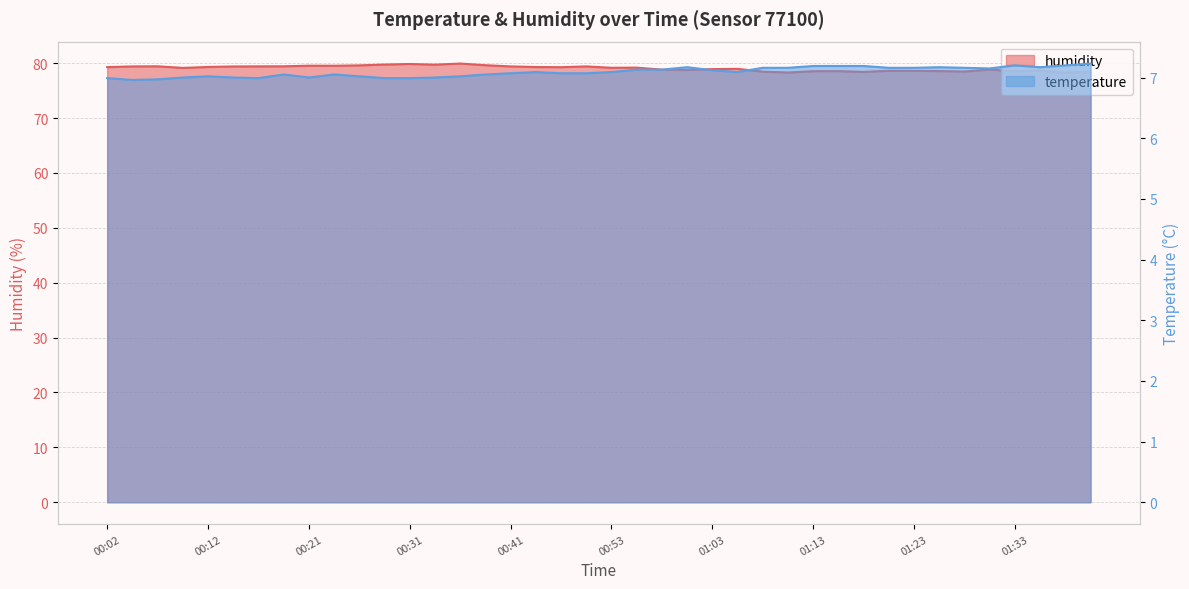

Rank the series by their average value, from highest to lowest.

humidity, temperature